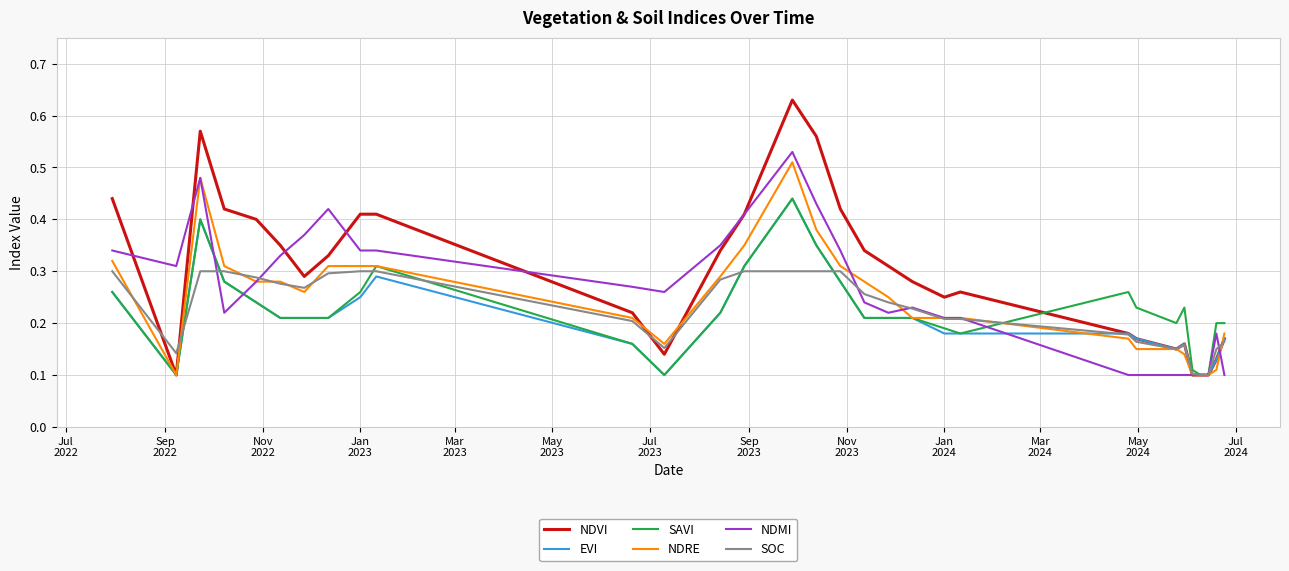

Which series has the widest spread of values?

NDVI